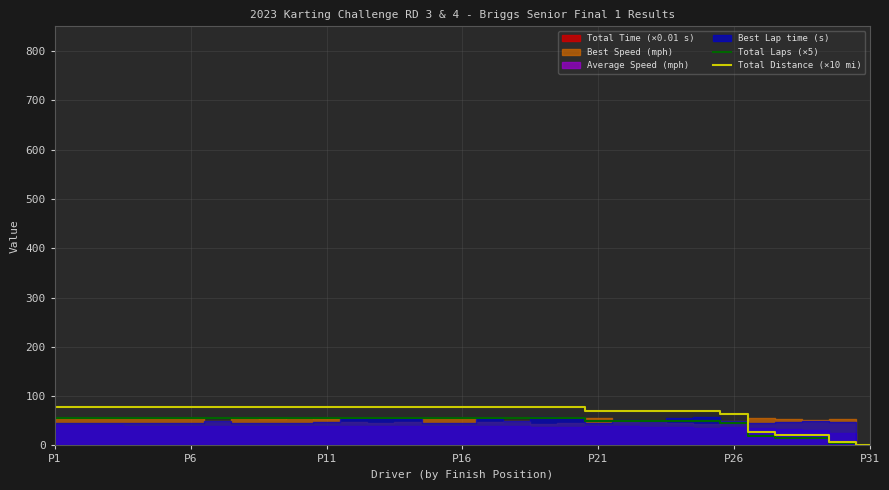

What is the difference between the maximum and minimum values in the Total Distance (×10 mi) series?

77